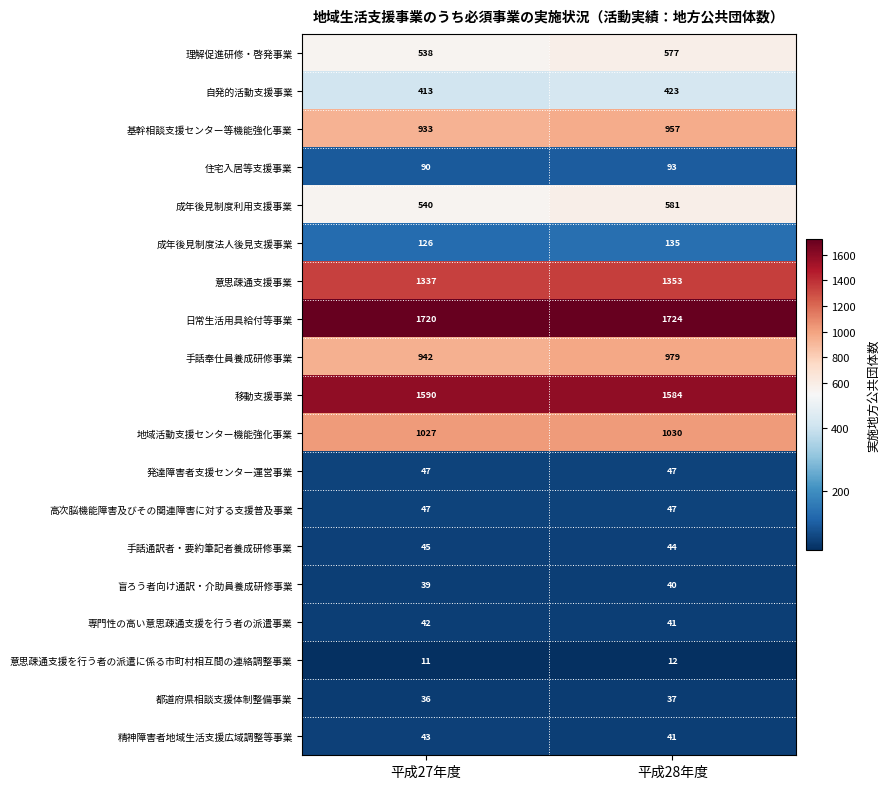

Which series has the largest range (max minus min)?

成年後見制度利用支援事業